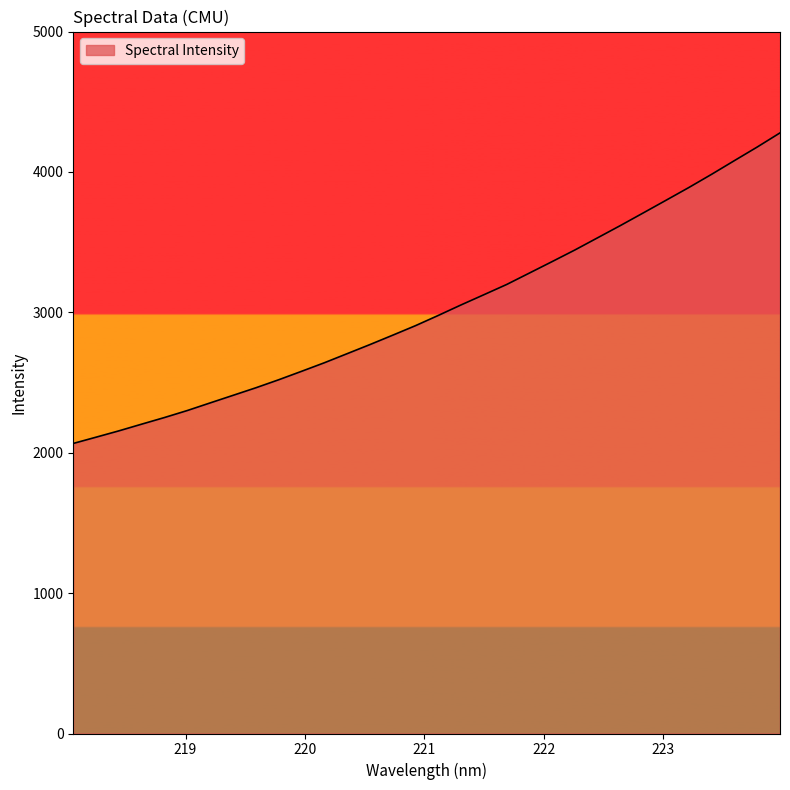

What is the minimum value shown in the chart?

2066.1